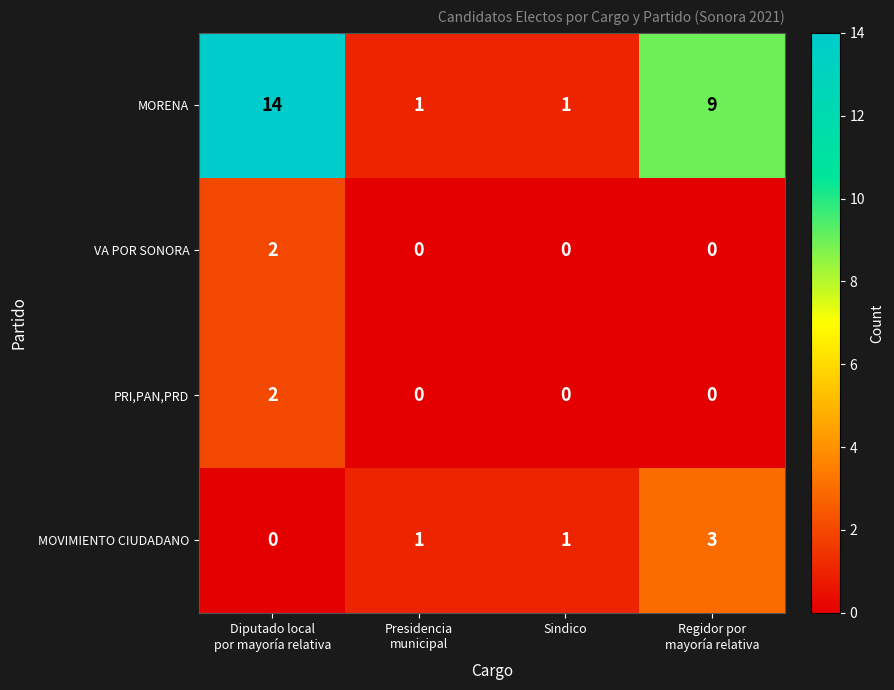

Which series has the widest spread of values?

MORENA